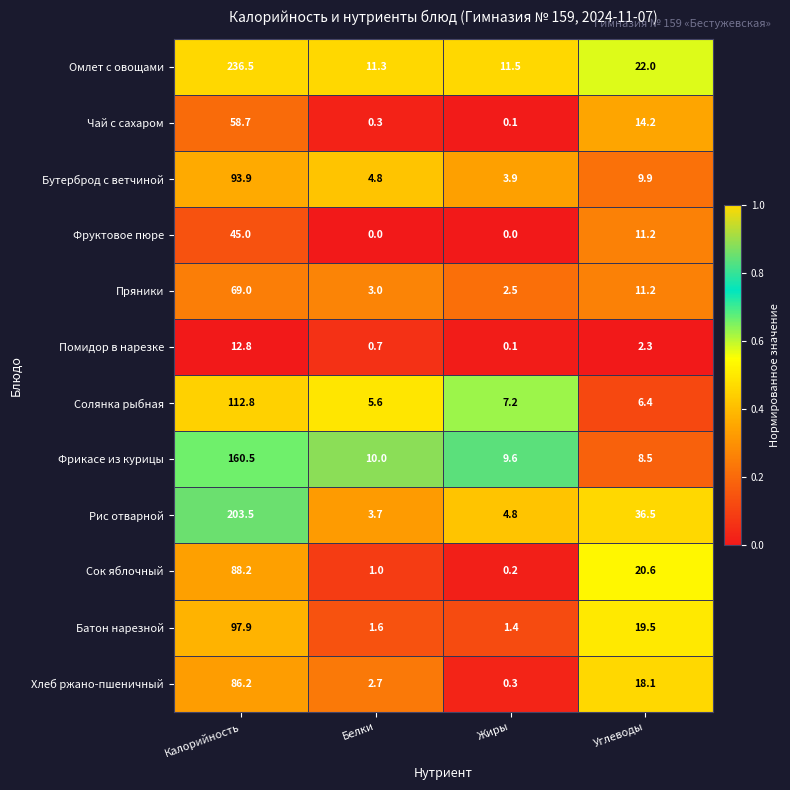

The Бутерброд с ветчиной series shows 2.9 at Белки. True or false?

False